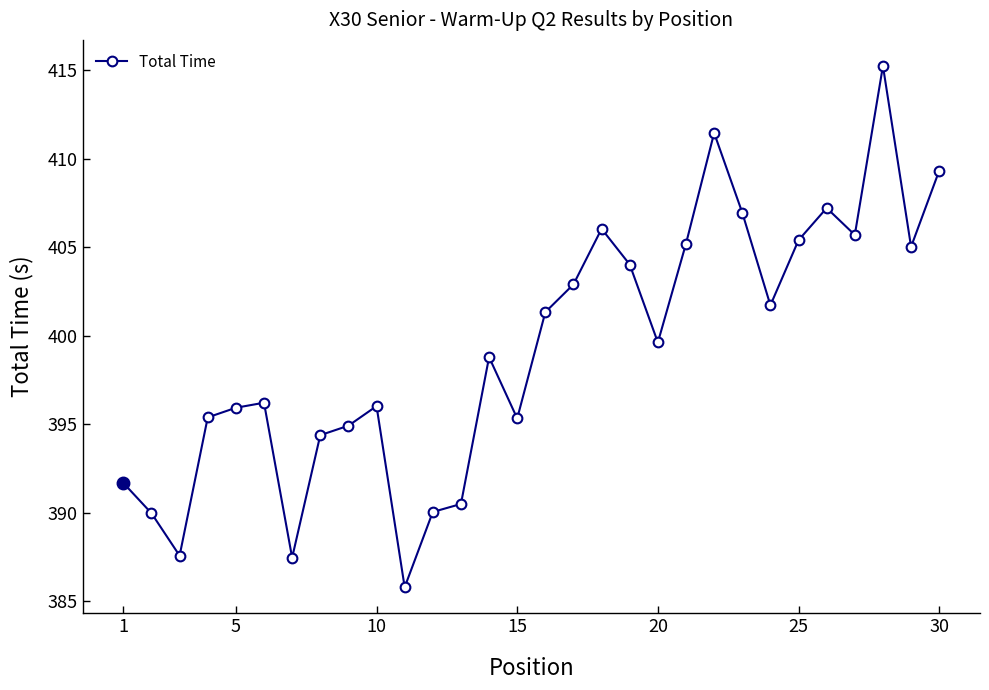

What is the value of the 24th point from the left?

401.7